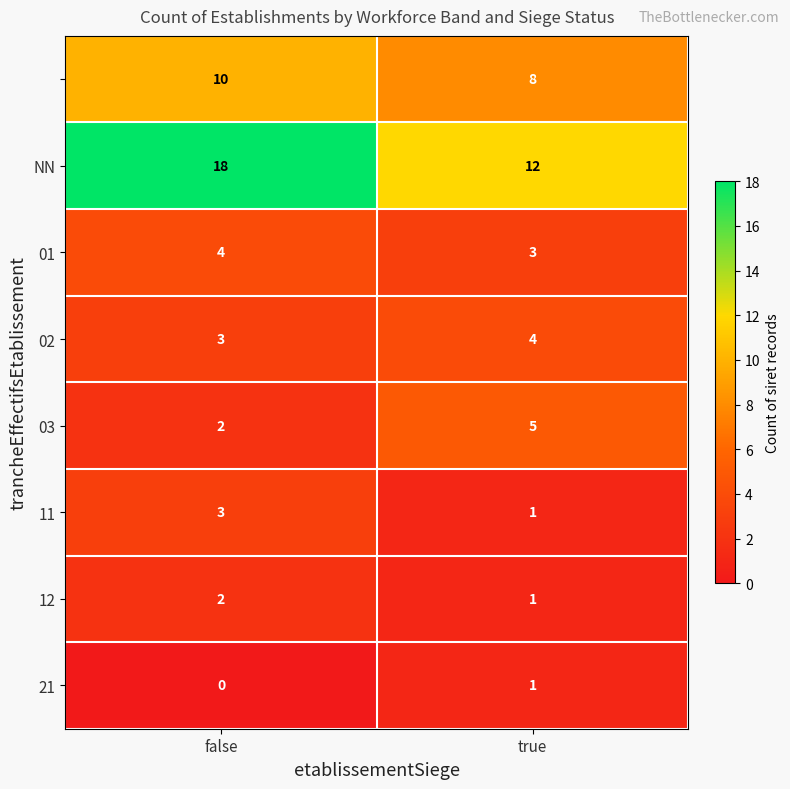

What is the maximum value shown in the chart?

18